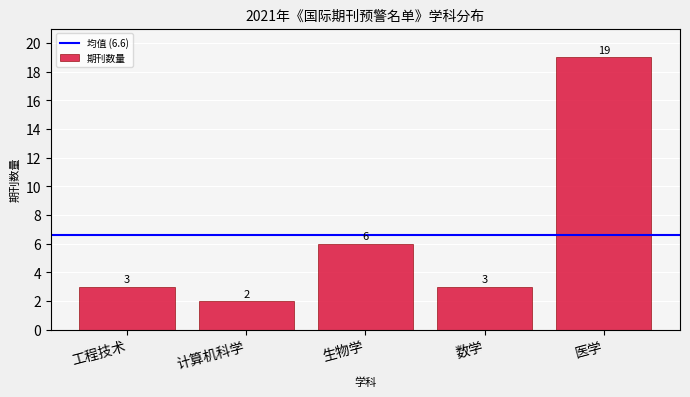

Reading left to right, extract all data points from this chart.

3	2	6	3	19